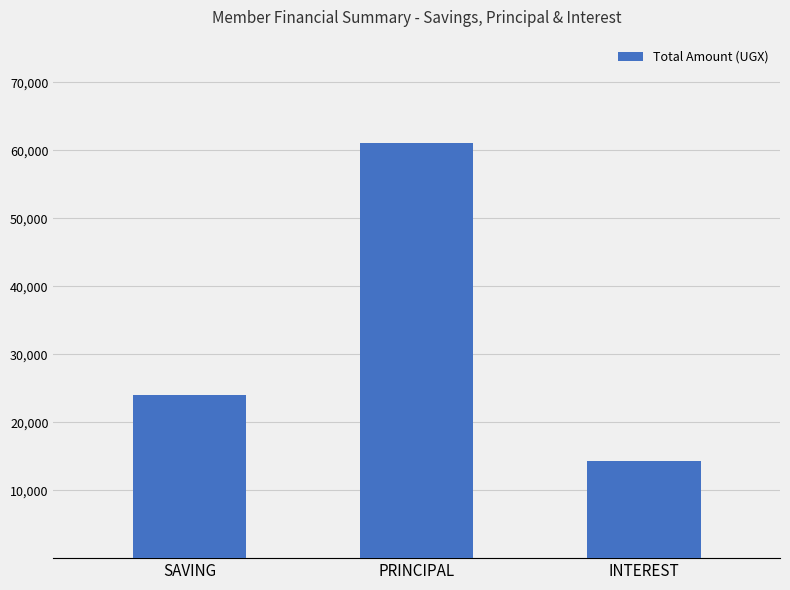

The chart shows a value of 61000 at PRINCIPAL. True or false?

True